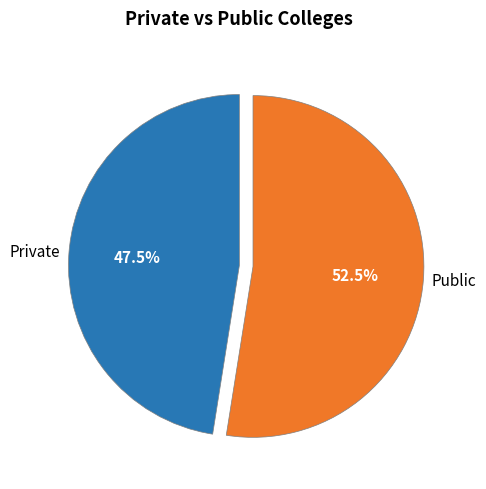

What portion of the pie excludes Private?

52.5%